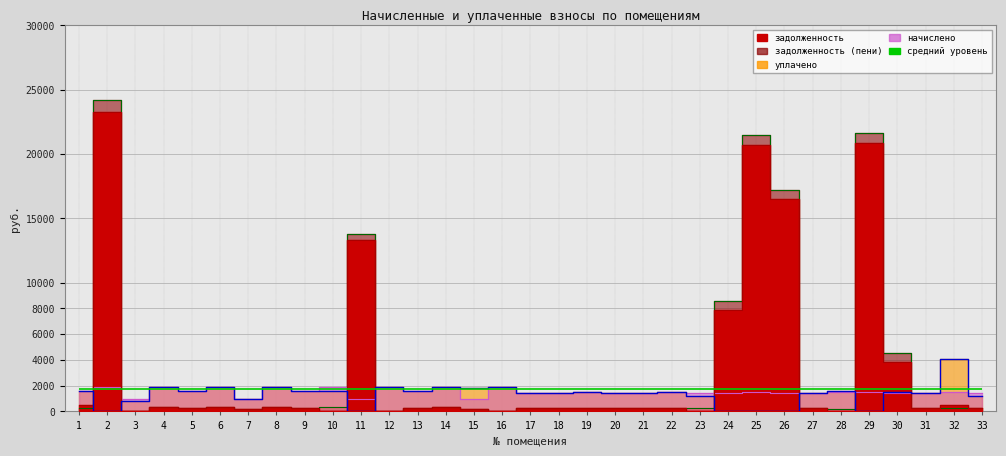

Reading left to right, list all the values displayed in this chart.

начислено: 1=1596.7	2=1888.9	3=982.6	4=1930.0	5=1592.9	6=1888.0	7=973.4	8=1922.6	9=1577.6	10=1884.2	11=973.1	12=1922.3	13=1593.2	14=1878.4	15=976.3	16=1914.4	17=1463.1	18=1405.9	19=1522.9	20=1453.0	21=1418.3	22=1514.0	23=1453.3	24=1408.4	25=1514.0	26=1446.9	27=1412.6	28=1497.8	29=1524.5	30=1417.6	31=1466.9	32=1529.3	33=1414.4
задолженность: 1=532.2	2=23266.7	3=68.0	4=321.7	5=265.5	6=314.3	7=162.2	8=320.3	9=262.9	10=0.0	11=13329.9	12=0.0	13=265.5	14=313.1	15=162.0	16=0.0	17=243.8	18=234.3	19=253.8	20=242.2	21=236.4	22=252.3	23=0.0	24=7862.7	25=20739.4	26=16491.6	27=235.4	28=0.0	29=20883.2	30=3841.5	31=244.5	32=523.6	33=235.7
уплачено: 1=1597.2	2=0.0	3=790.0	4=1930.0	5=1592.9	6=1888.0	7=973.4	8=1923.6	9=1577.6	10=1570.2	11=0.0	12=1922.3	13=1593.2	14=1879.2	15=1789.8	16=1914.4	17=1463.1	18=1405.6	19=1504.4	20=1453.0	21=1418.3	22=1514.0	23=1211.0	24=0.0	25=0.0	26=0.0	27=1412.1	28=1576.8	29=0.0	30=1500.0	31=1466.9	32=4078.1	33=1177.6
задолженность (пени): 1=265.6	2=24211.2	3=59.4	4=321.7	5=265.5	6=314.3	7=162.2	8=319.5	9=262.9	10=314.0	11=13816.4	12=0.0	13=265.5	14=312.2	15=162.7	16=0.0	17=243.8	18=234.3	19=253.8	20=242.2	21=236.4	22=252.3	23=242.2	24=8567.0	25=21496.4	26=17215.0	27=235.4	28=170.6	29=21645.5	30=4550.3	31=244.5	32=254.9	33=235.7